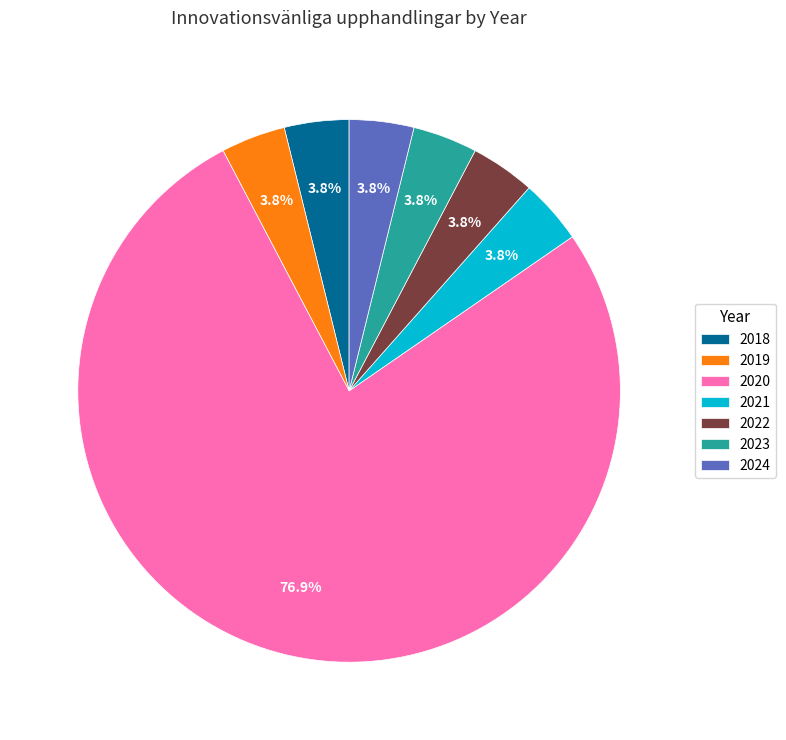

Is there a majority slice in this chart?

Yes